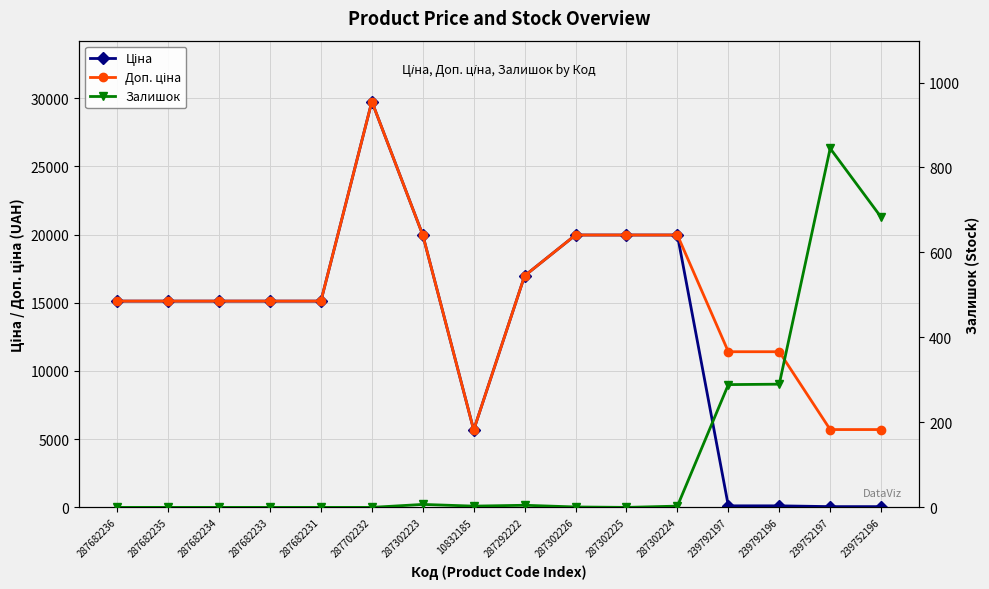

Where is the first local minimum for Ціна?

10832185